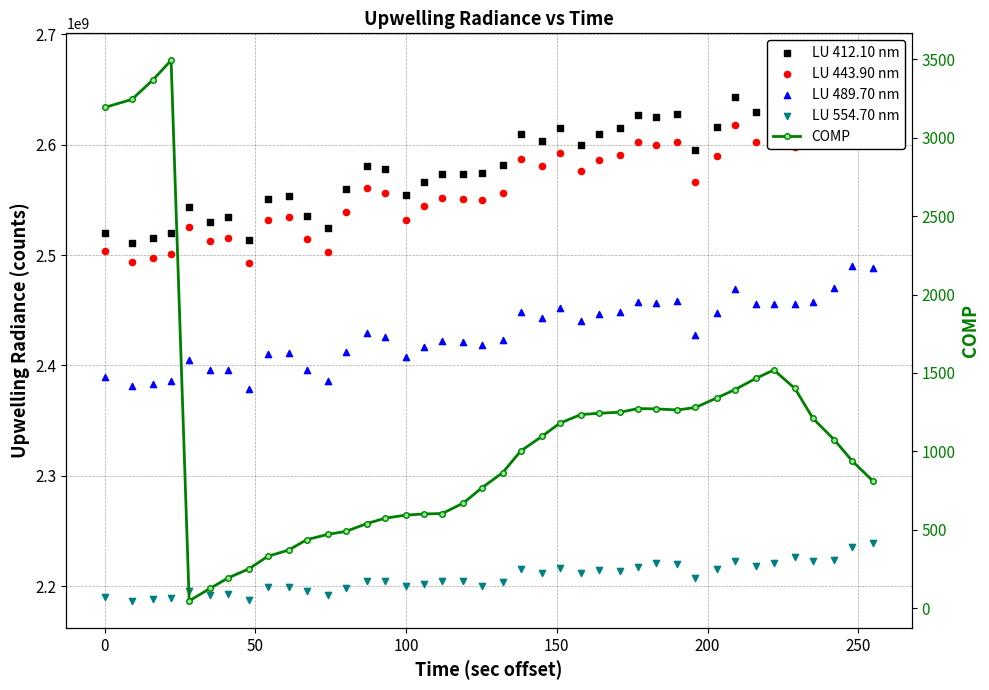

What is the total value across all series at 50?

9584625045